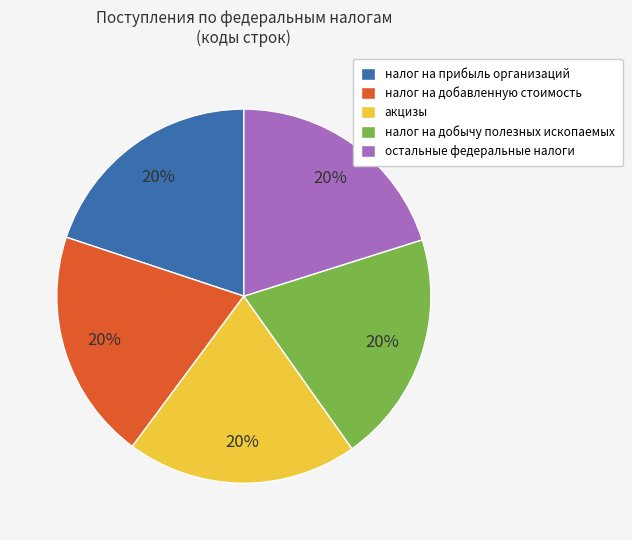

Is it true that налог на прибыль организаций is 20% of the pie?

True